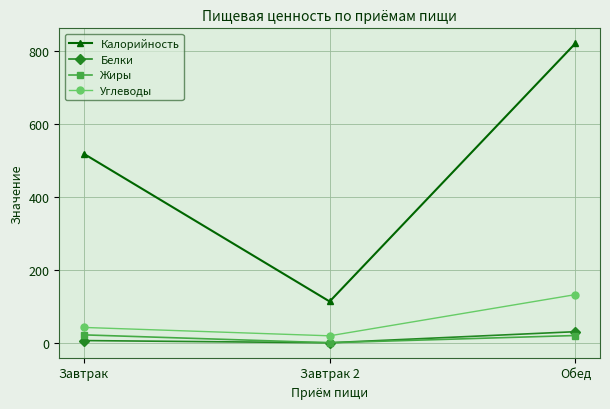

The Калорийность series shows 518.4 at Завтрак. True or false?

True